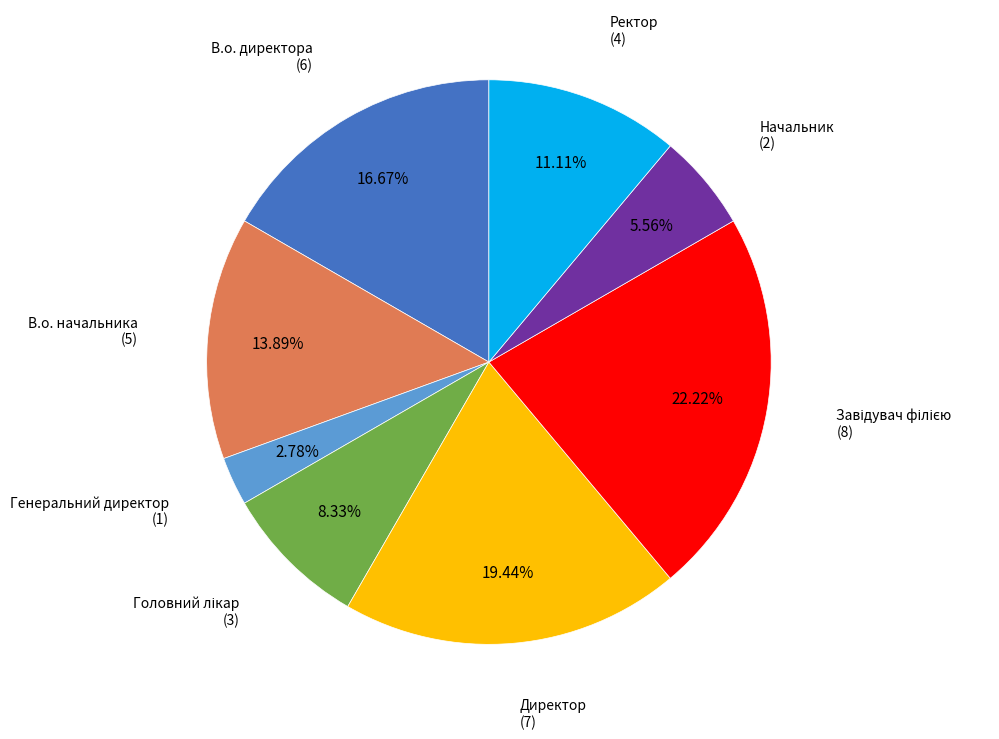

Does any single category account for the majority?

No